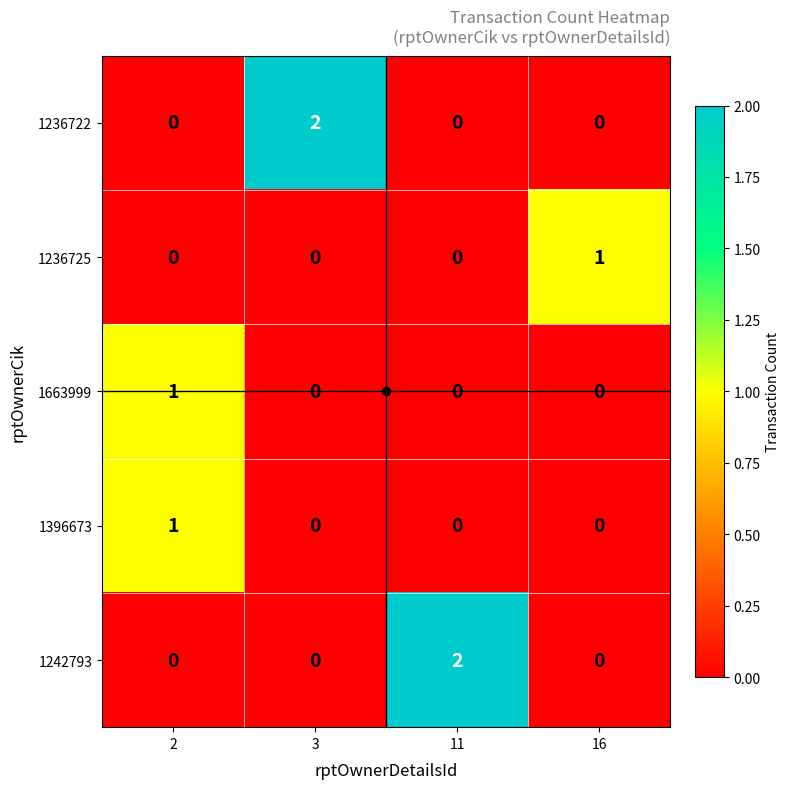

True or false: 1242793 has a value of 3 at 11.

False